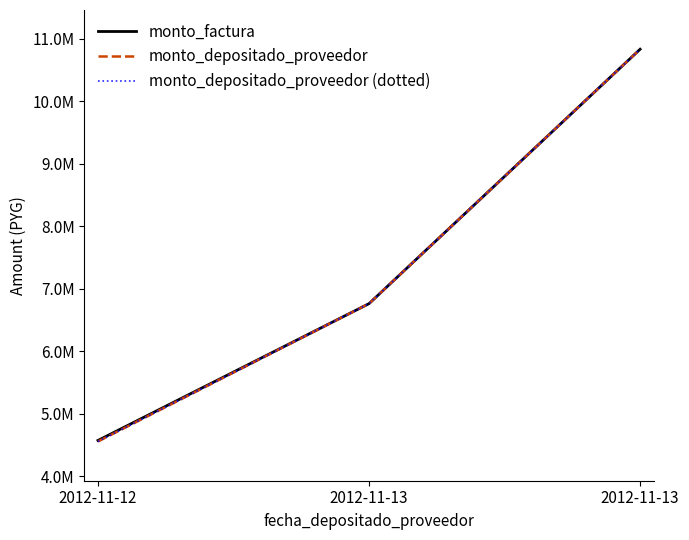

Does the chart display data point markers on the line(s)?

No